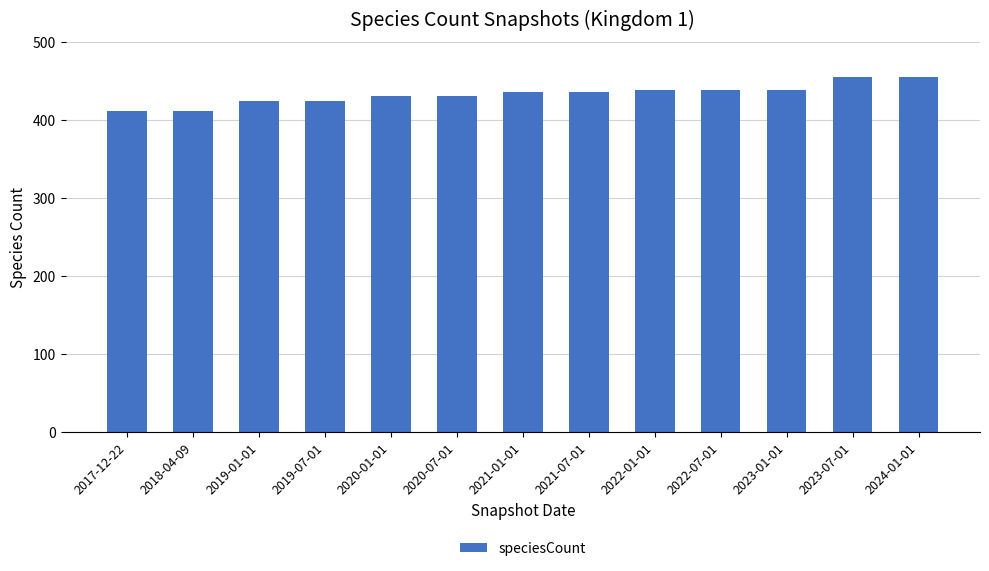

Reading left to right, list all the values displayed in this chart.

2017-12-22=411	2018-04-09=411	2019-01-01=424	2019-07-01=424	2020-01-01=430	2020-07-01=430	2021-01-01=436	2021-07-01=436	2022-01-01=438	2022-07-01=438	2023-01-01=438	2023-07-01=455	2024-01-01=455